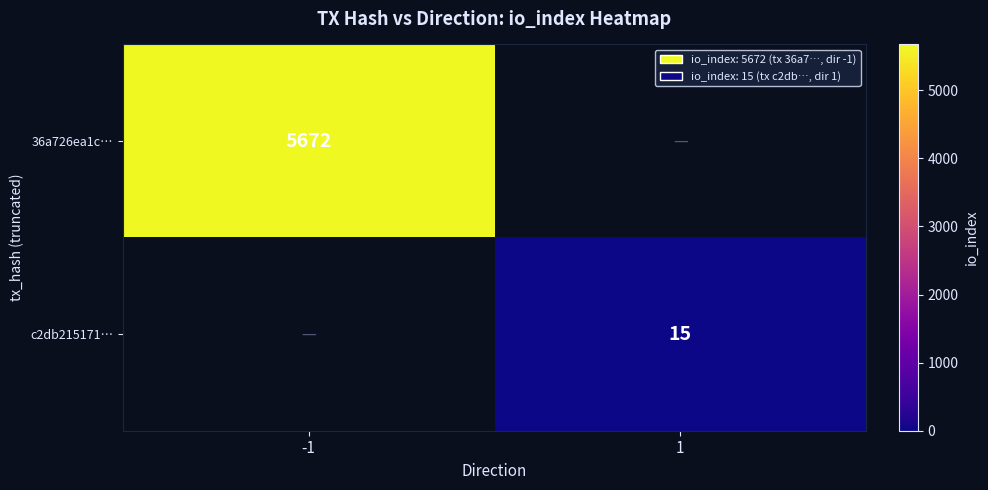

The c2db215171… series shows 5.8 at 1. True or false?

False